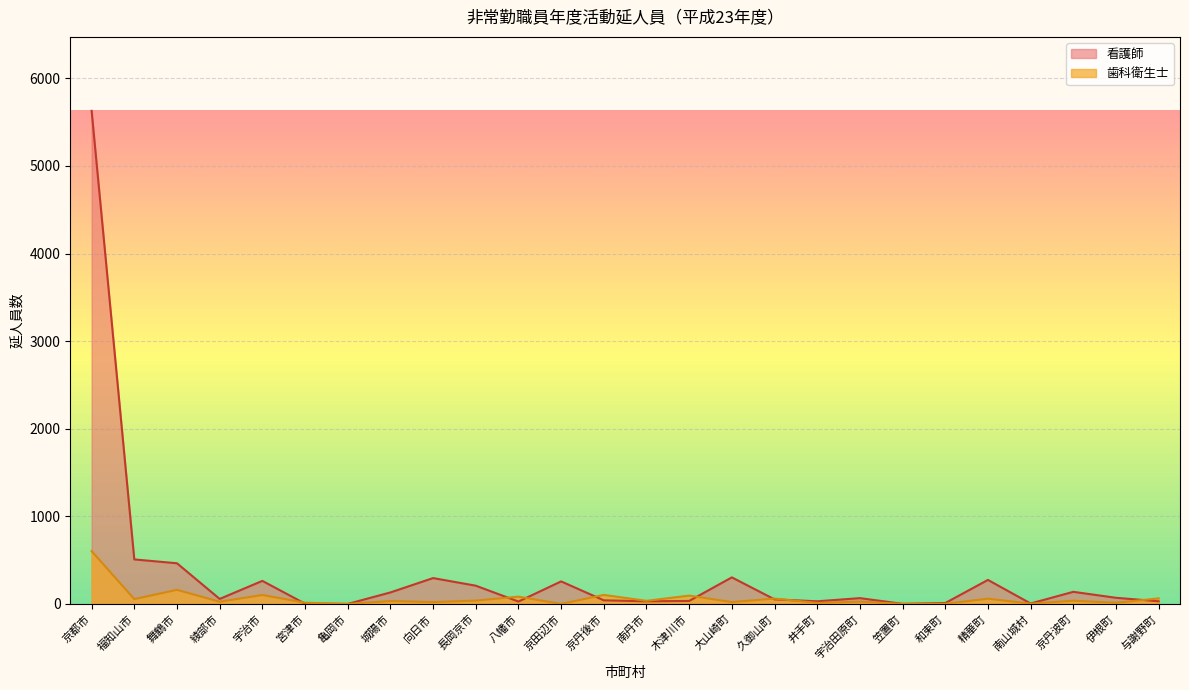

What is the approximate value of 看護師 at 京丹波町, to the nearest 50?

150